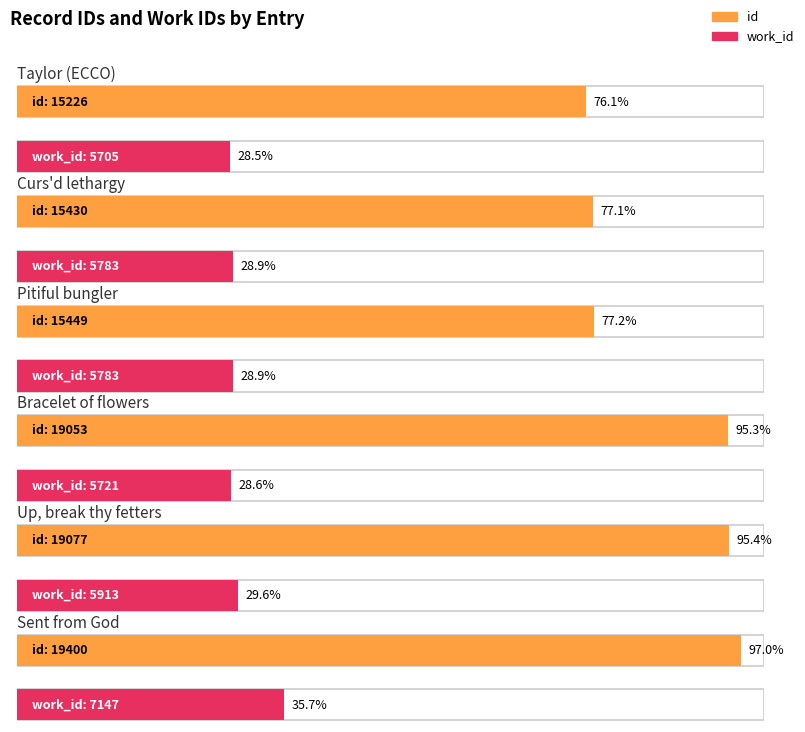

Is it true that id equals 4990 at Taylor (ECCO)?

False